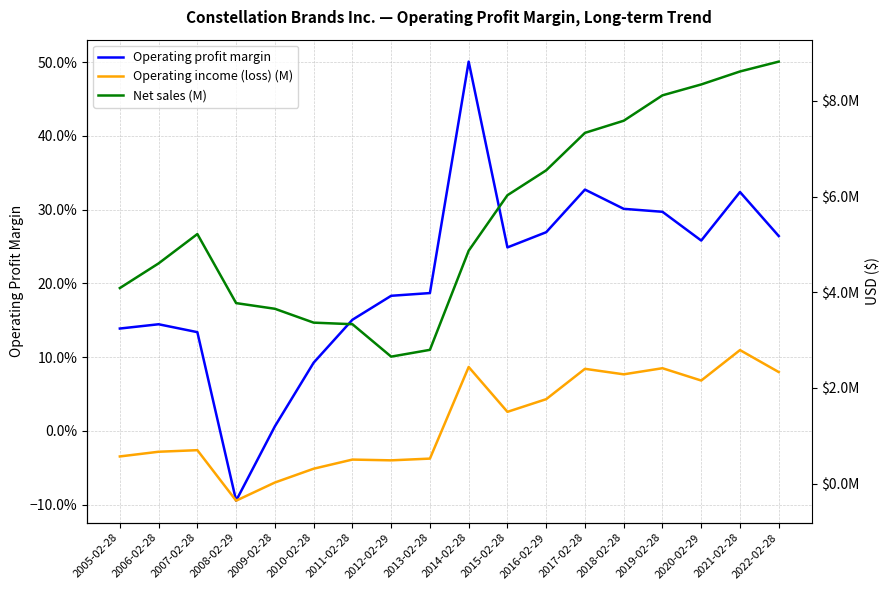

What are all the series names shown in the legend?

Operating profit margin, Operating income (loss) (M), Net sales (M)